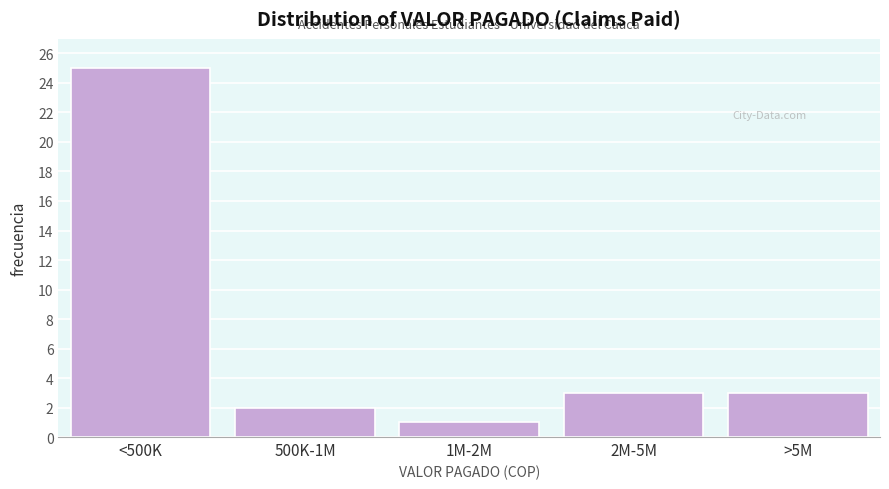

Reading left to right, transcribe all the data shown in this chart.

<500K=25	500K-1M=2	1M-2M=1	2M-5M=3	>5M=3